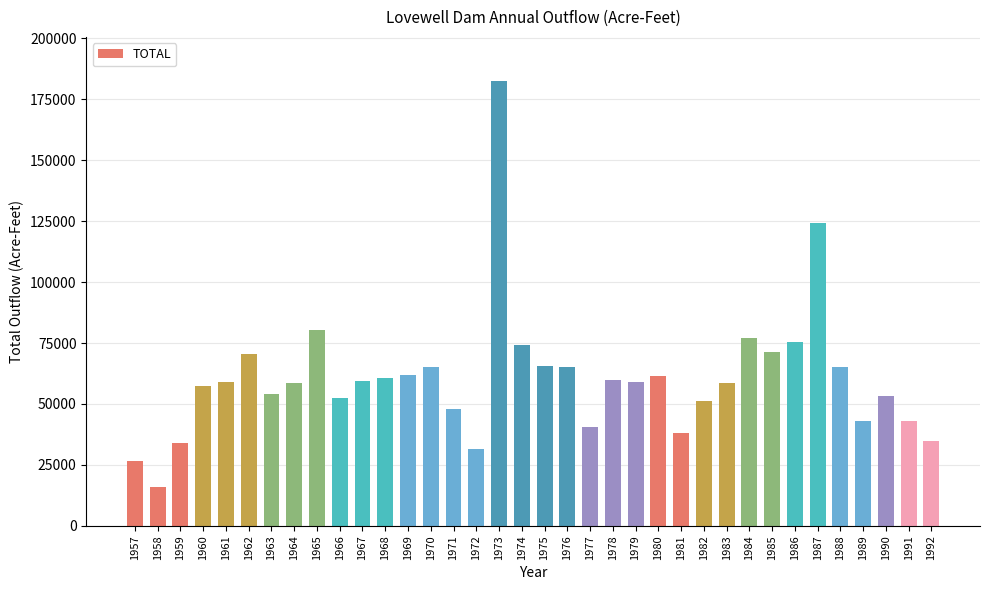

At which category does the chart reach its minimum across all series?

1958